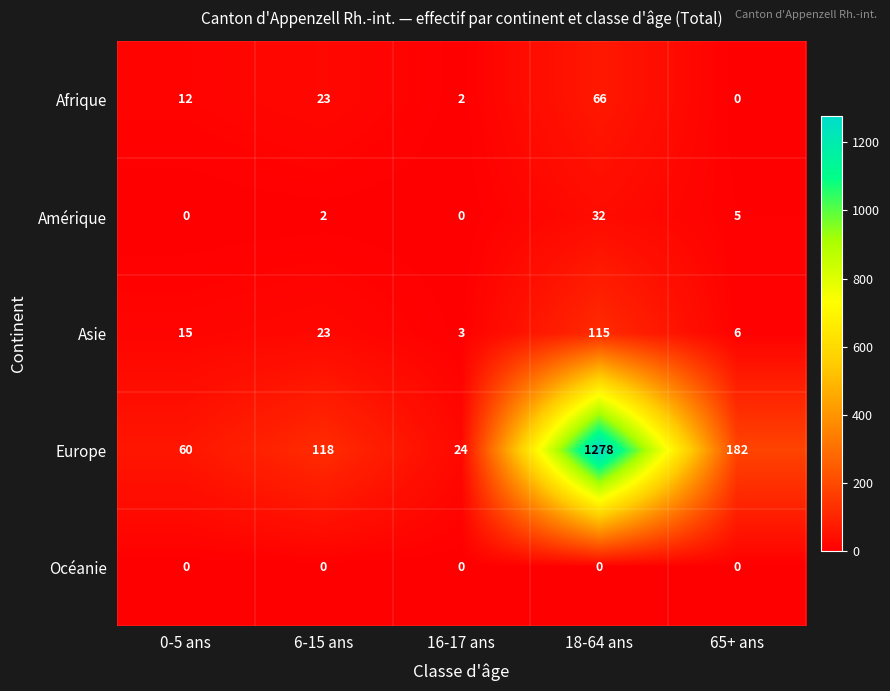

The Amérique series shows 44 at 18-64 ans. True or false?

False